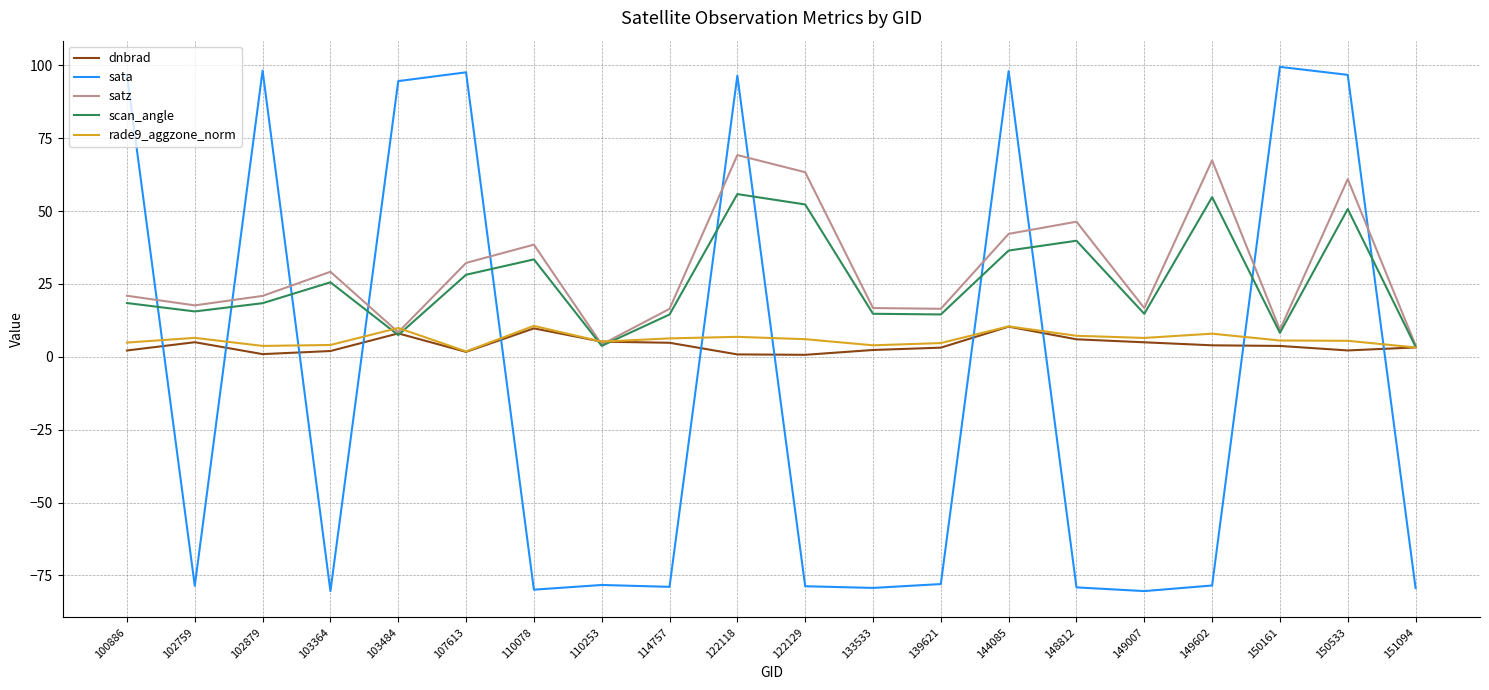

What is the total value across all series at 110078?

12.4